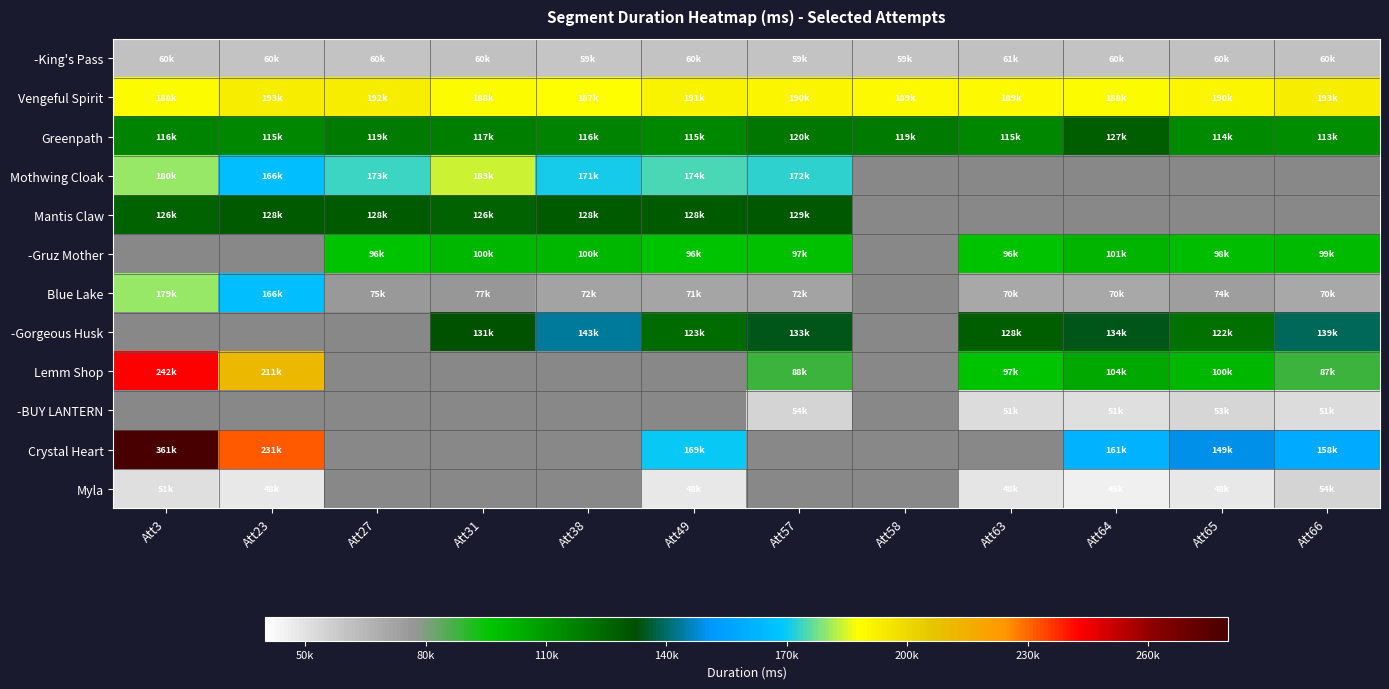

Which has a higher value, Att27 or Att64?

Att27